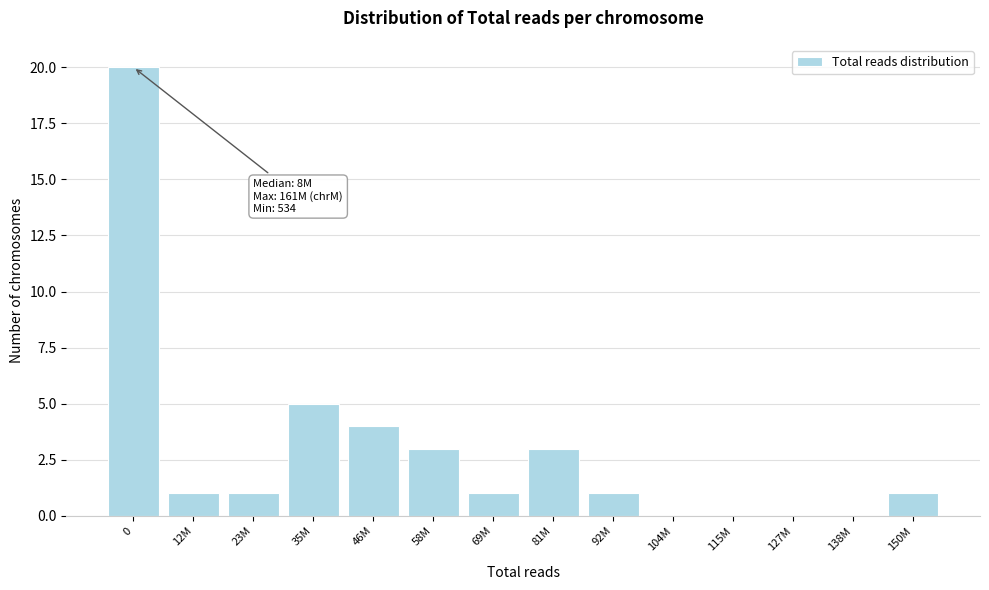

Reading left to right, what are all the values shown in this chart?

0=20	12M=1	23M=1	35M=5	46M=4	58M=3	69M=1	81M=3	92M=1	104M=0	115M=0	127M=0	138M=0	150M=1